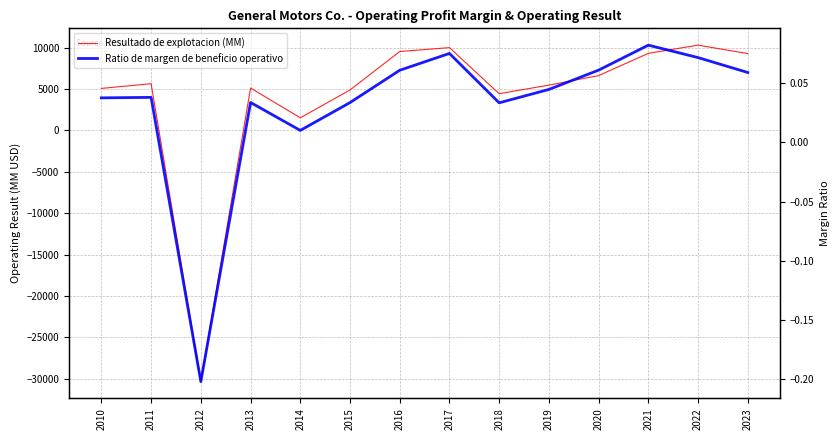

How many lines are shown in the chart?

2